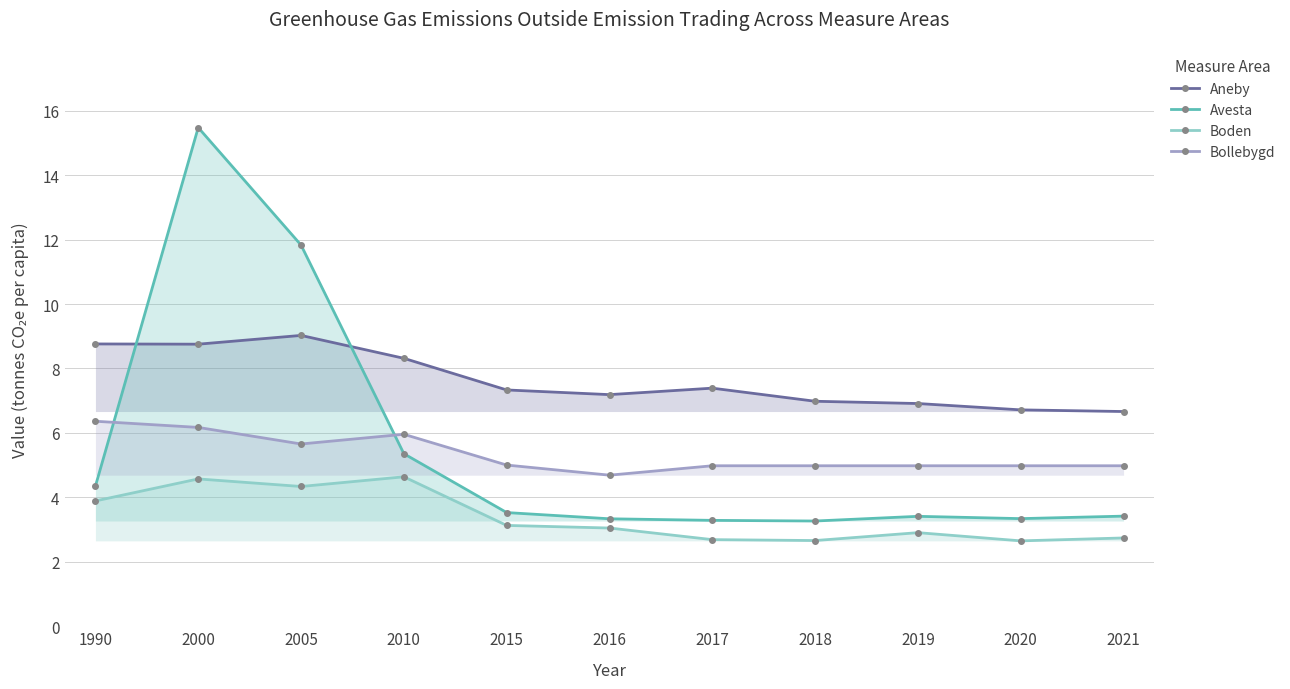

The value of Bollebygd at 2021 is 5.0. True or false?

True